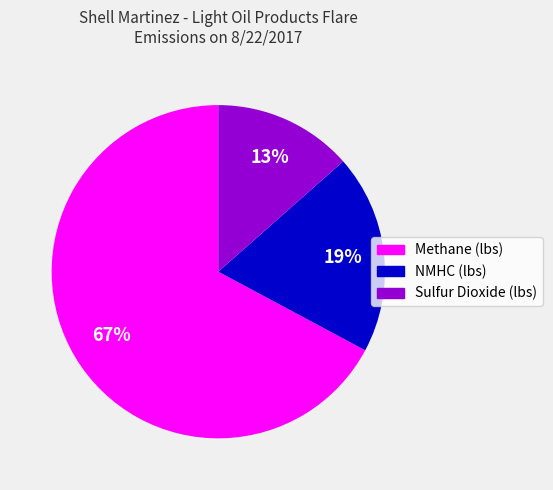

What percentage is the NMHC (lbs) slice, to the nearest percent?

19%